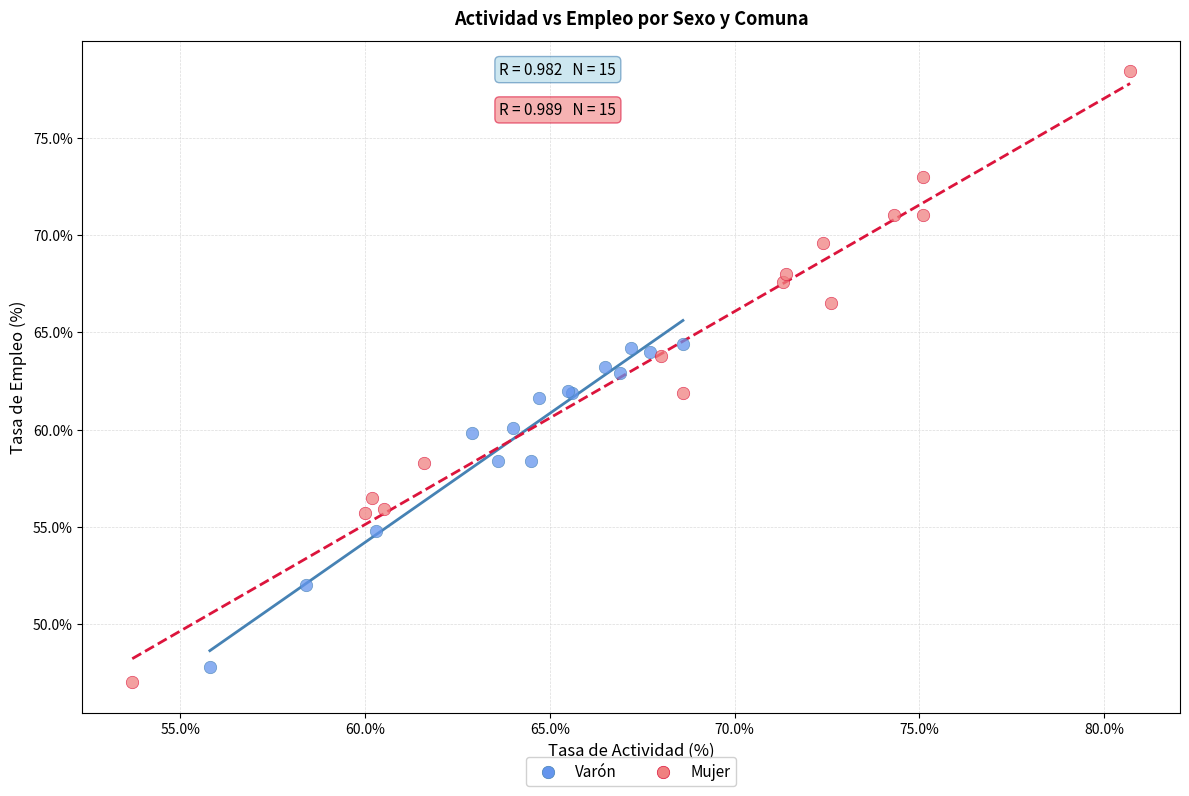

Which series contains the lowest Y value?

Mujer